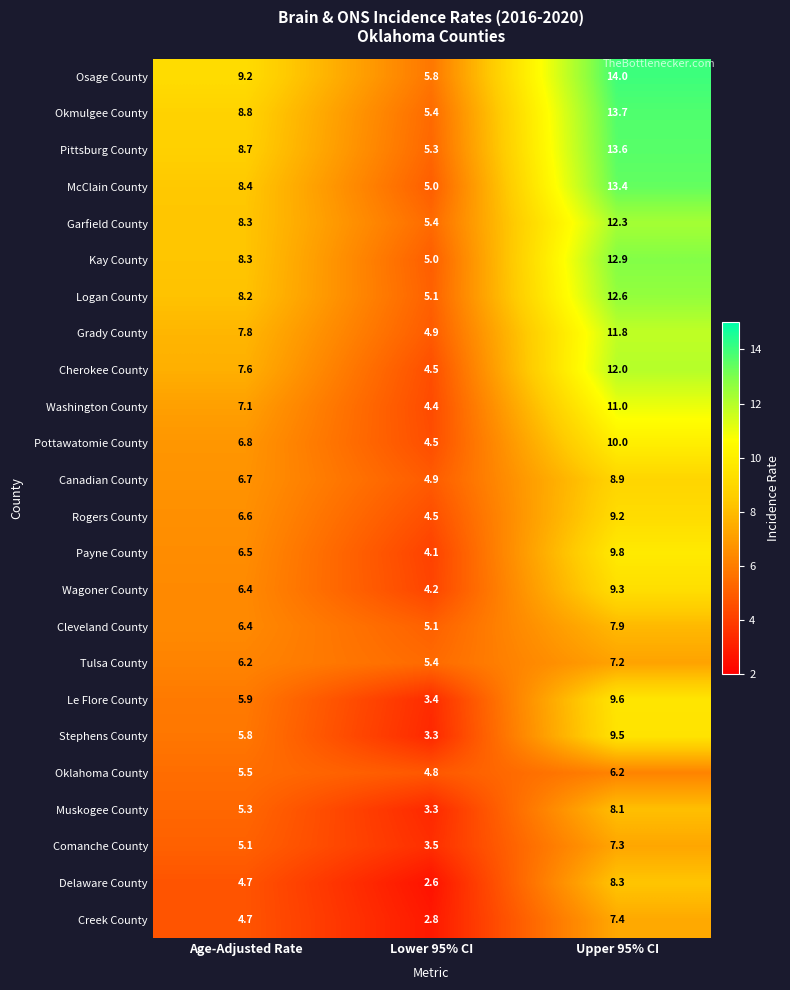

What is the difference between the maximum and minimum values in the Cherokee County series?

7.5